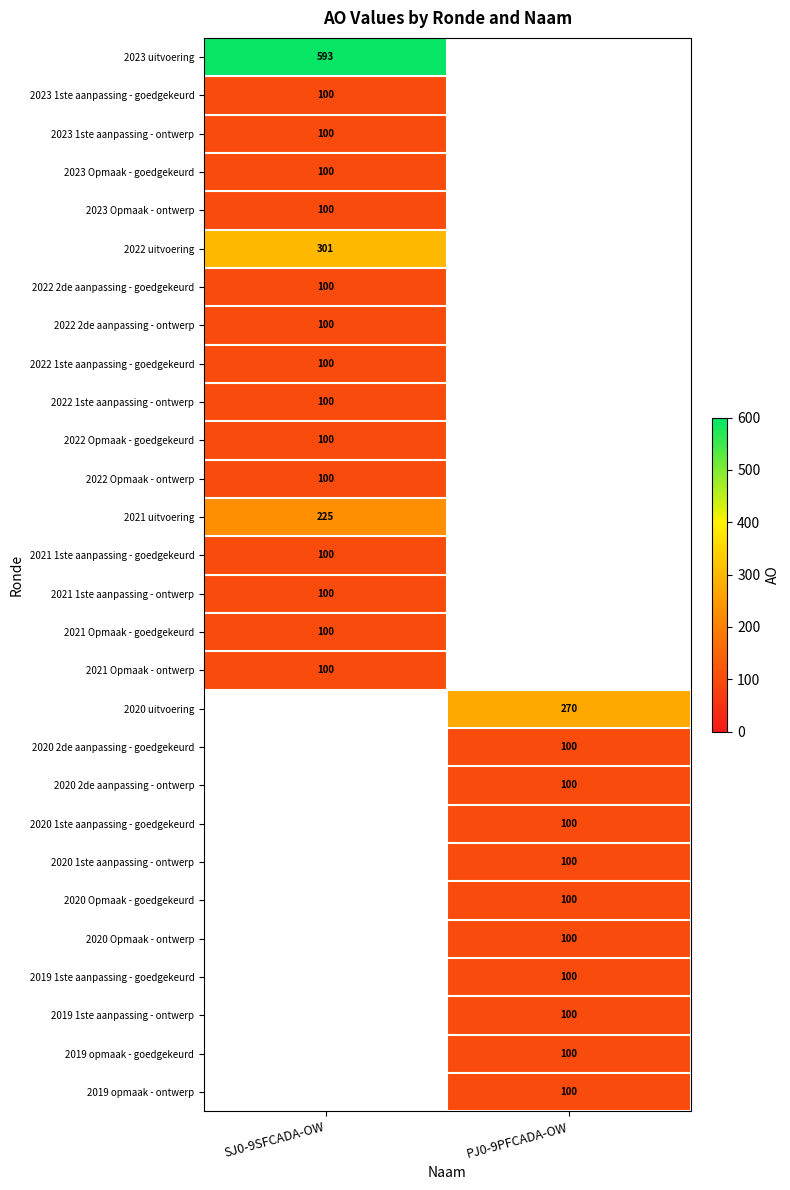

Which has a higher value, PJ0-9PFCADA-OW or SJ0-9SFCADA-OW?

SJ0-9SFCADA-OW